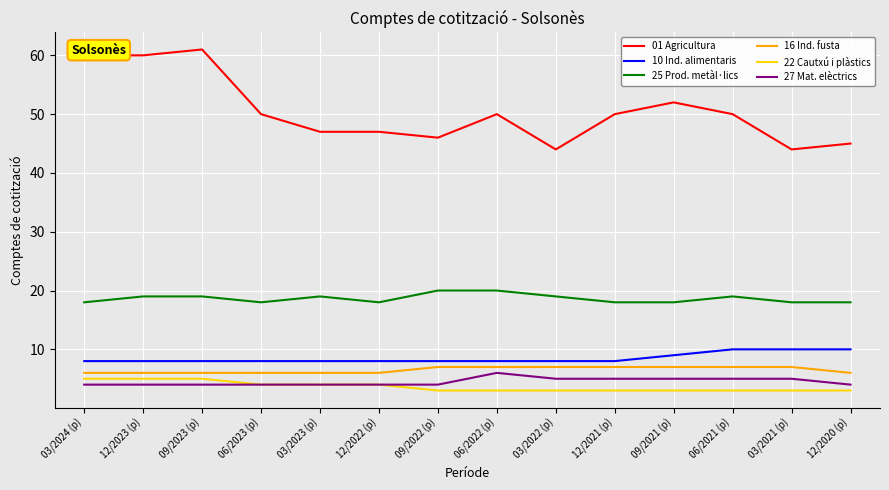

What position from the left is 12/2022 (p)?

6